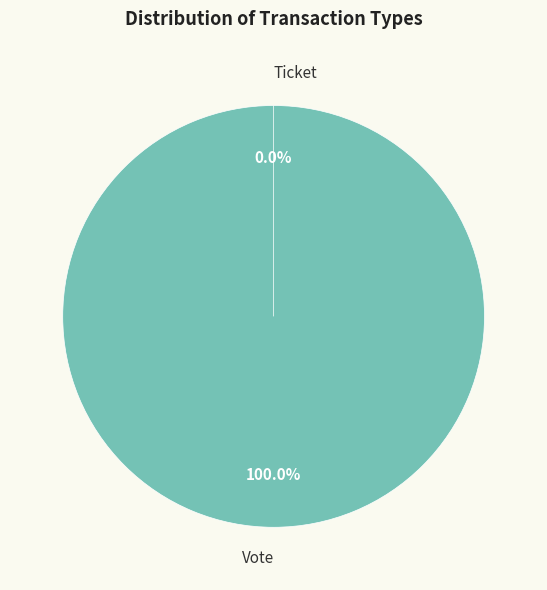

To the nearest percent, what portion does Vote represent?

100%